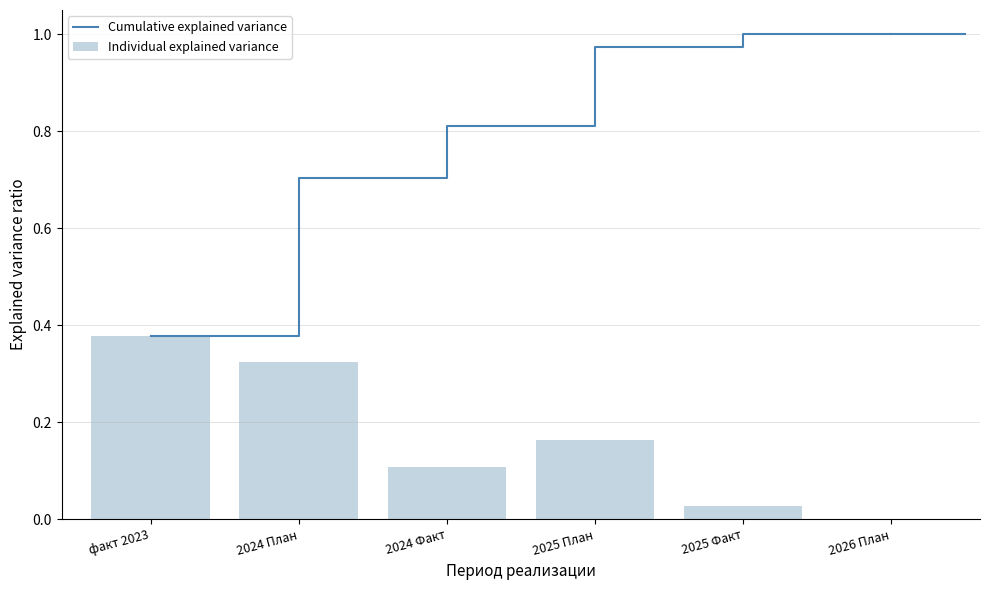

Reading left to right, what are all the values shown in this chart?

Cumulative explained variance: факт 2023=0.4	2024 План=0.7	2024 Факт=0.8	2025 План=1.0	2025 Факт=1.0	2026 План=1.0
Individual explained variance: факт 2023=0.4	2024 План=0.3	2024 Факт=0.1	2025 План=0.2	2025 Факт=0.0	2026 План=0.0